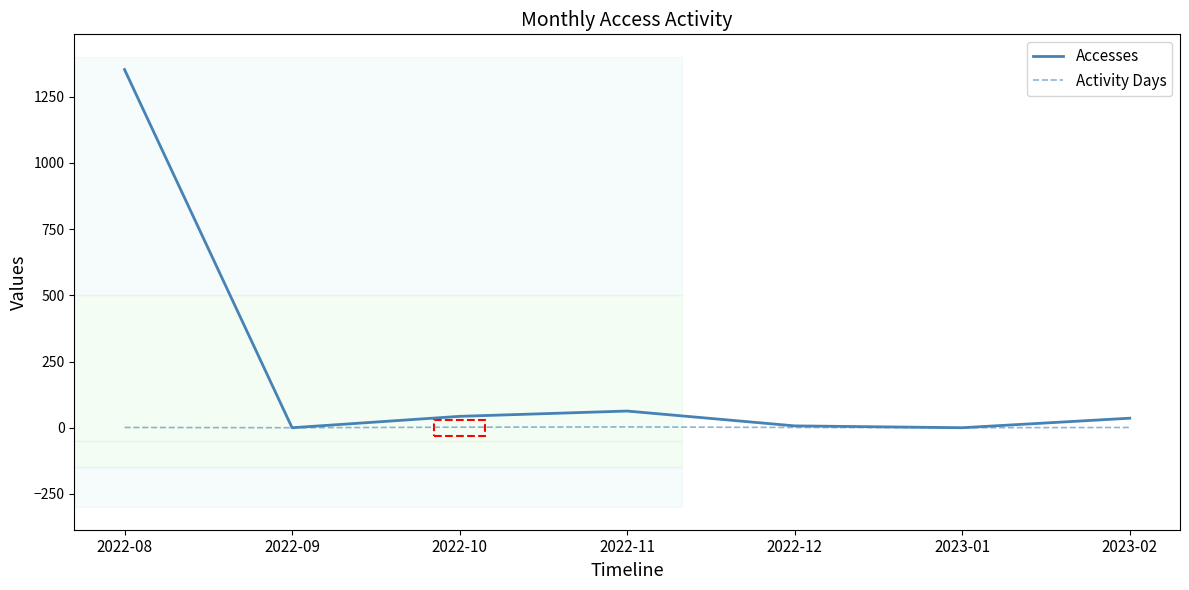

Which series has the largest total across all categories?

Accesses